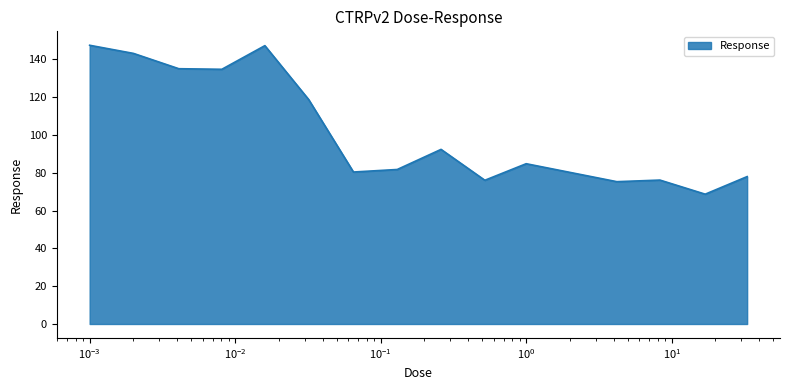

What is the greatest value displayed?

147.4